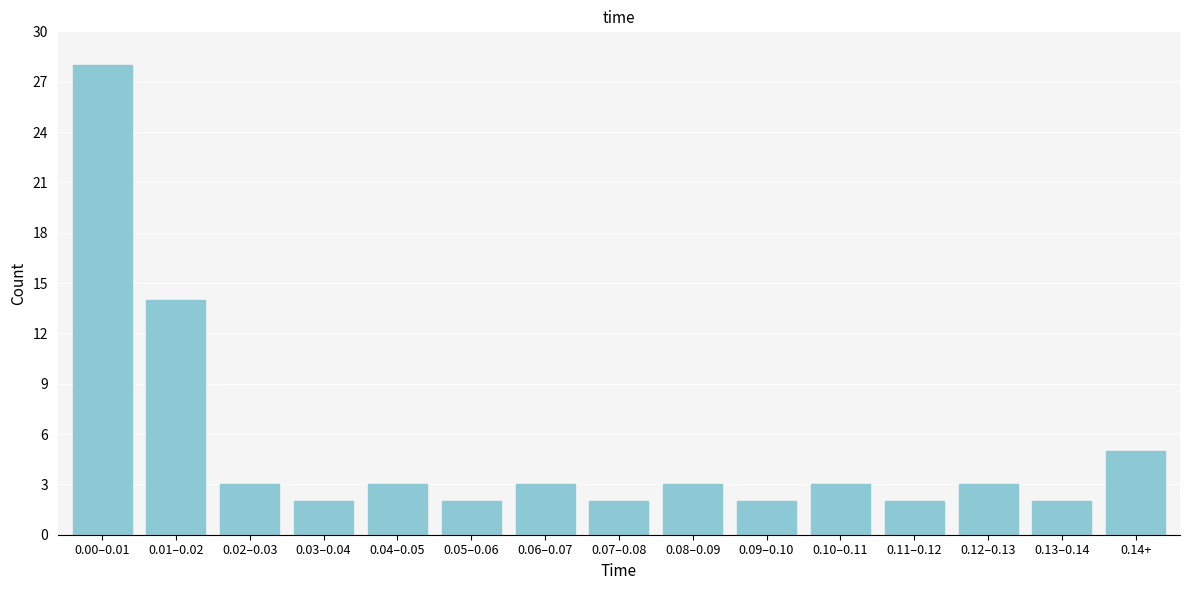

Reading right to left, what are all the values shown in this chart?

5	2	3	2	3	2	3	2	3	2	3	2	3	14	28